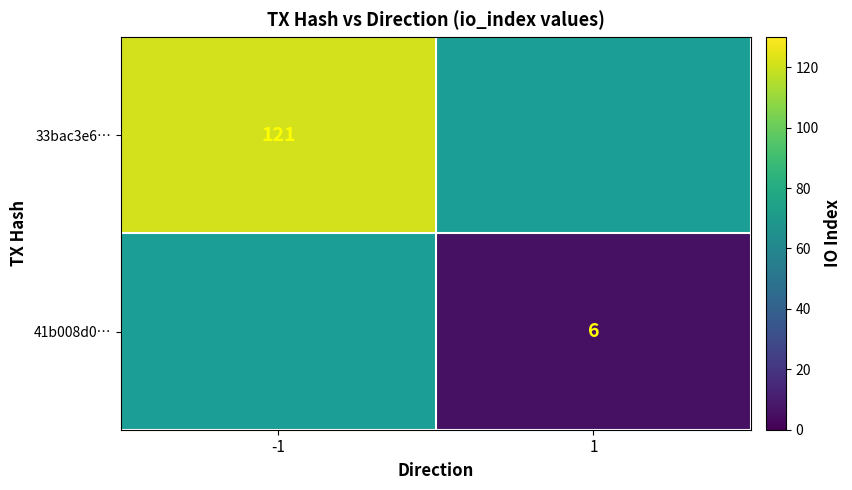

Is it true that 41b008d0… equals 6 at 1?

True